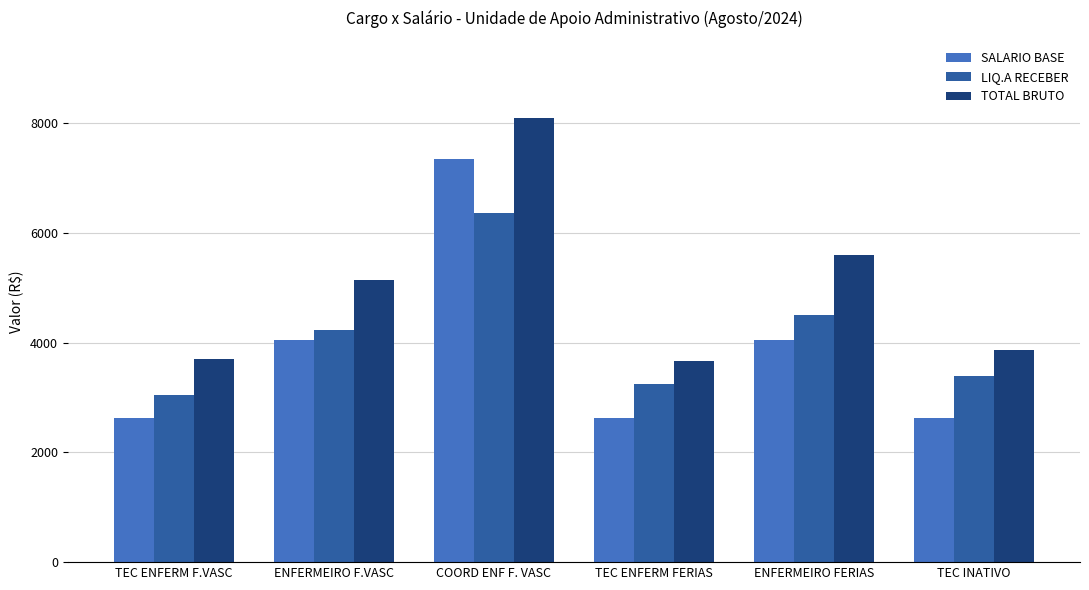

At how many categories does at least one series exceed 7910?

1